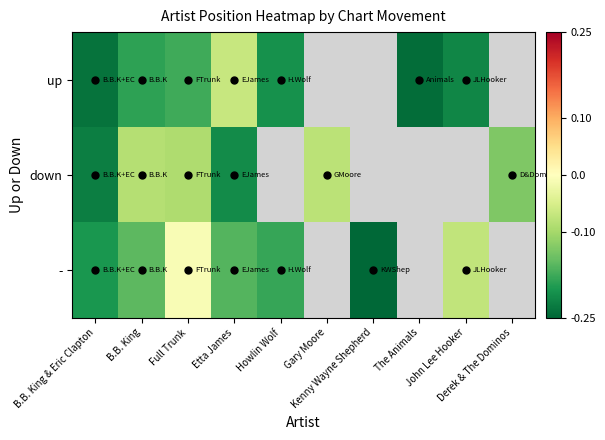

List the labels in order of up value, smallest first.

The Animals, B.B. King & Eric Clapton, John Lee Hooker, Howlin Wolf, B.B. King, Full Trunk, Etta James, Gary Moore, Kenny Wayne Shepherd, Derek & The Dominos